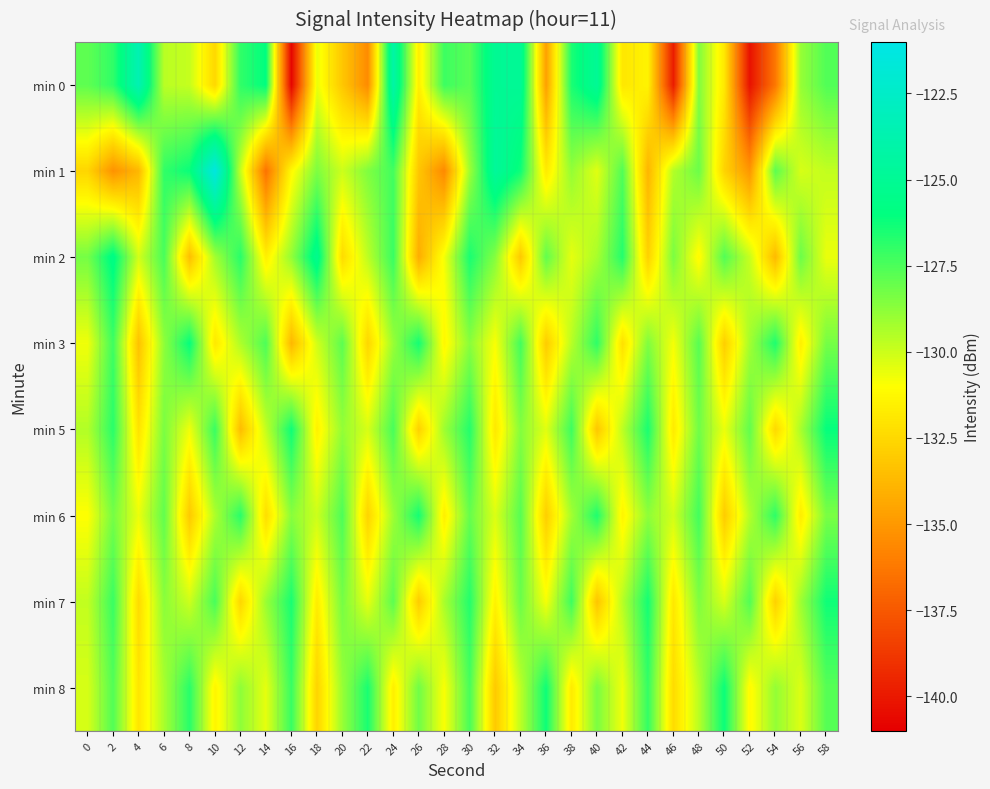

Which series changed the most between 52 and 56?

min 0